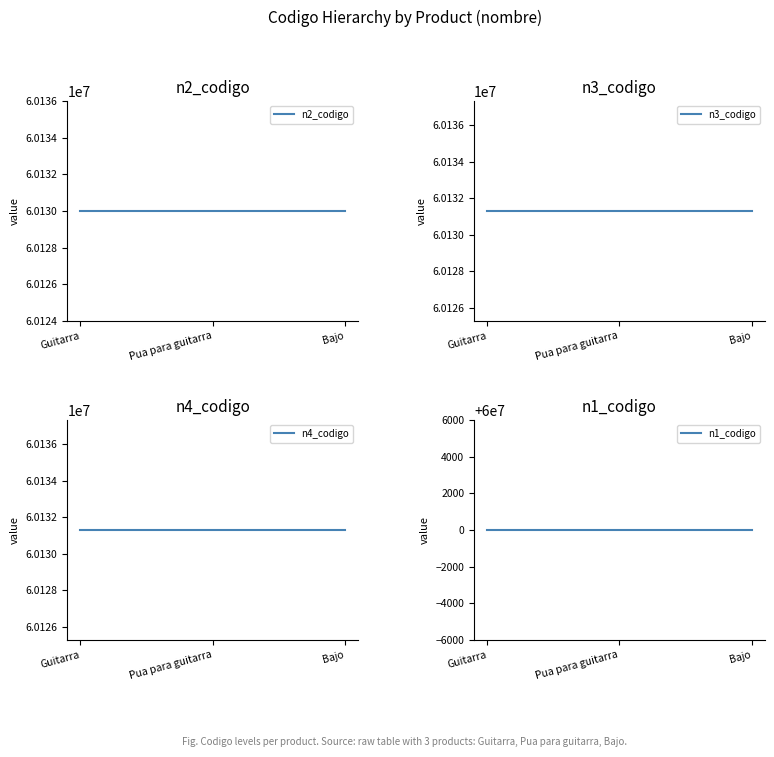

Which series has the widest spread of values?

n2_codigo